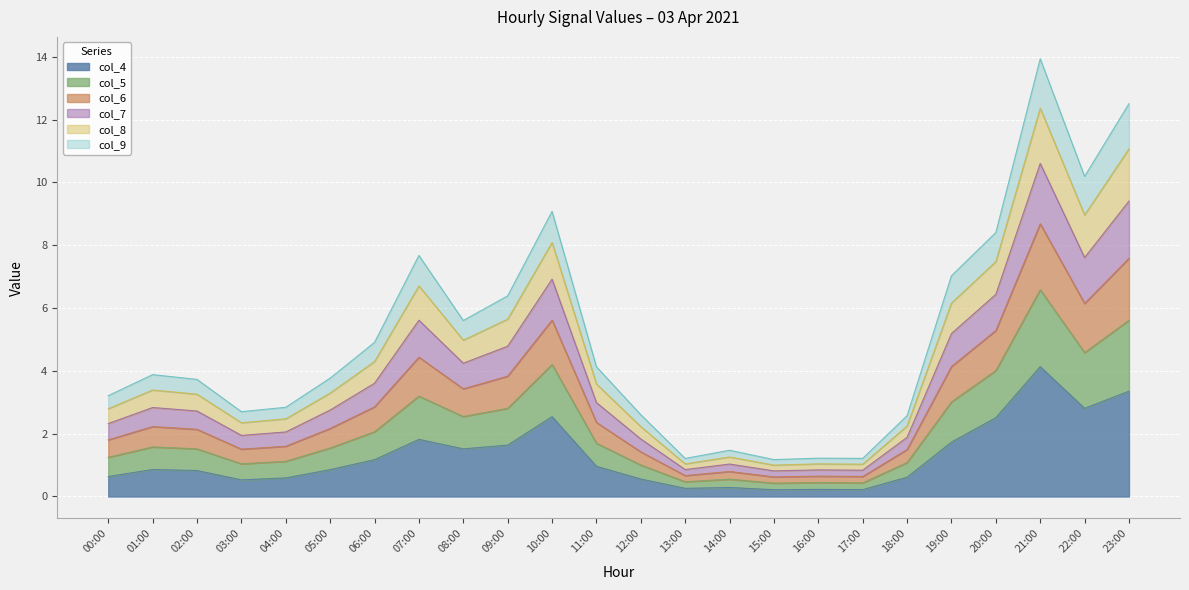

True or false: col_7 and col_9 intersect in this chart.

False